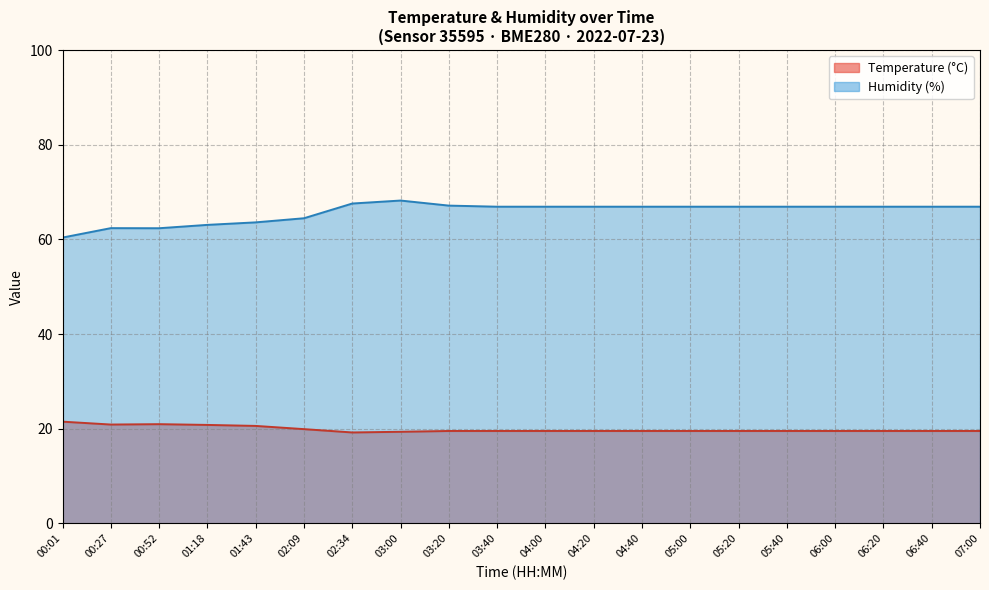

Where is Temperature (°C) nearest to the value 20?

02:09